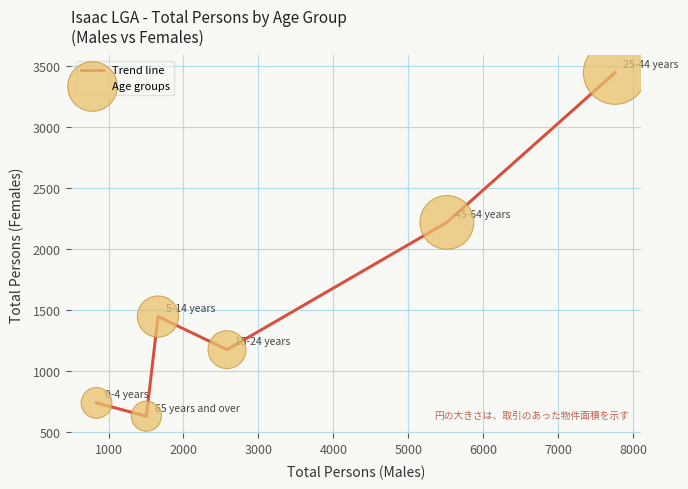

What is the average value?

1610